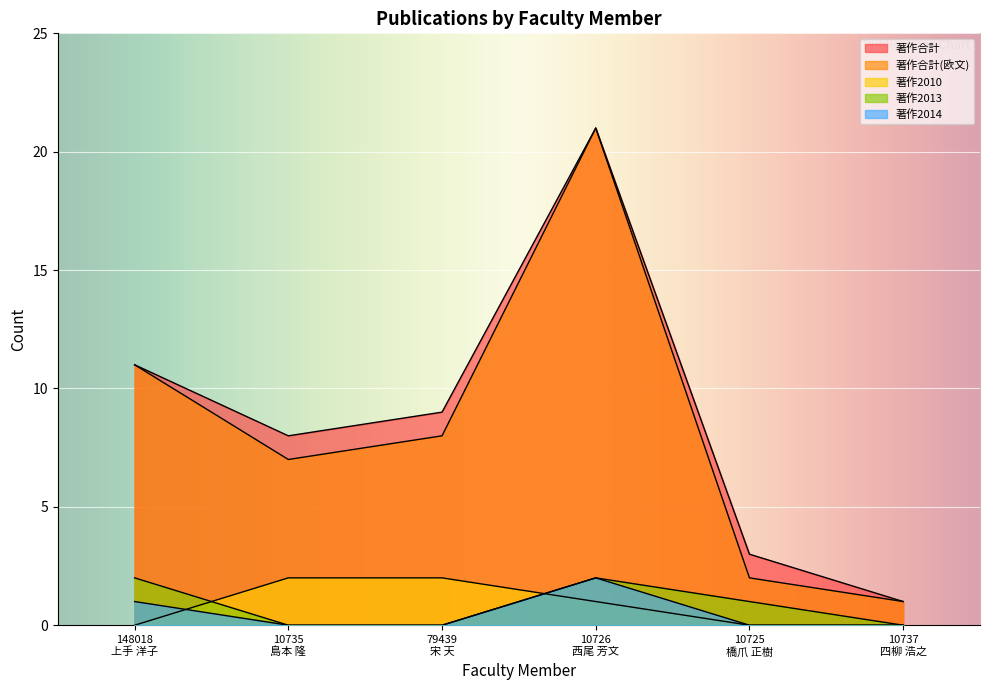

True or false: 著作合計 has more than 0 interior local peaks.

True